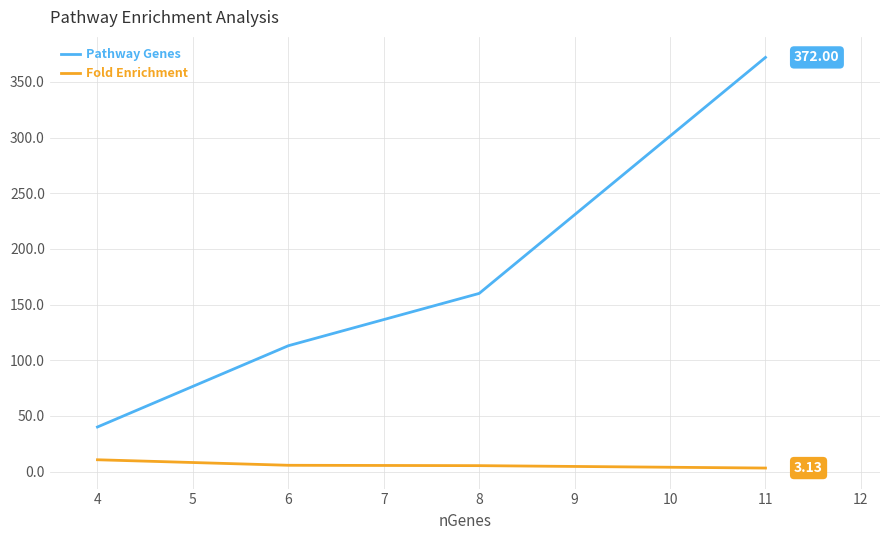

What is the sum of all Pathway Genes values?

685.0